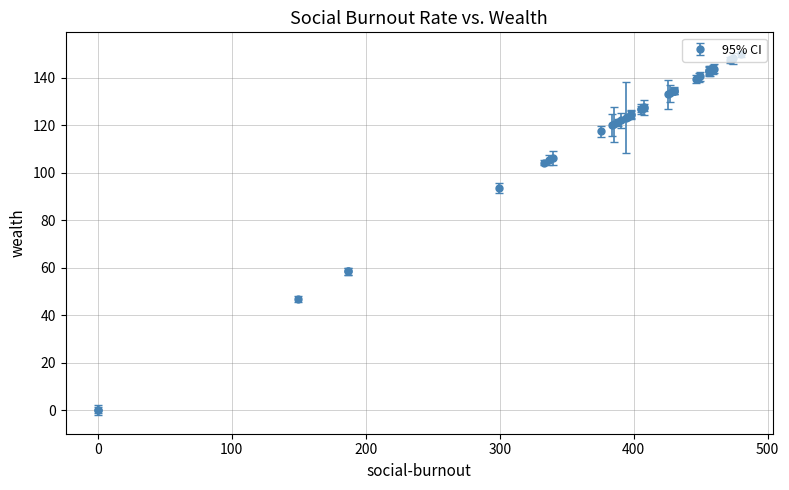

What is the value of the 8th point from the left?

105.3